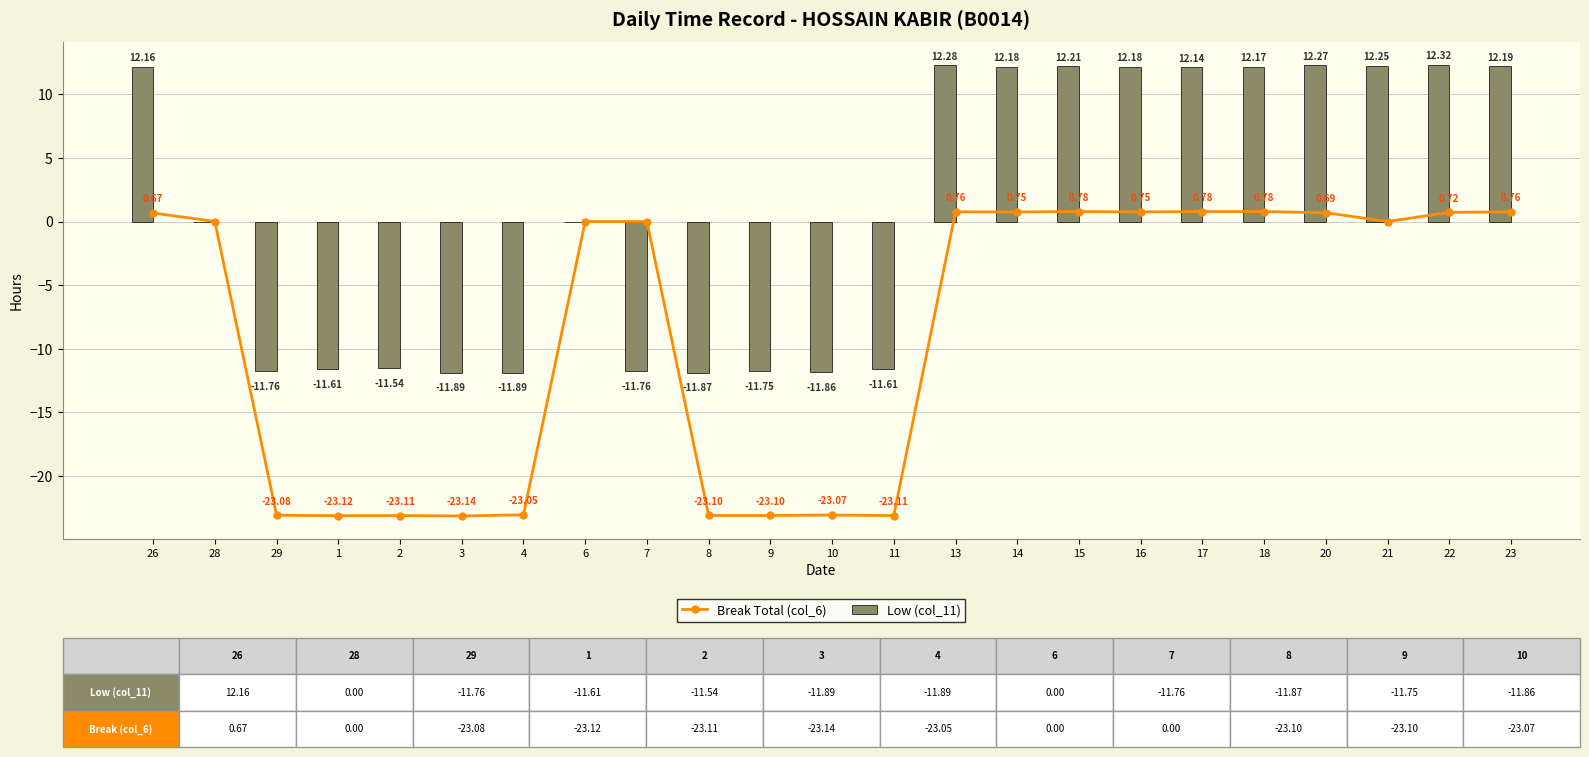

What is the minimum value shown in the chart?

-23.1